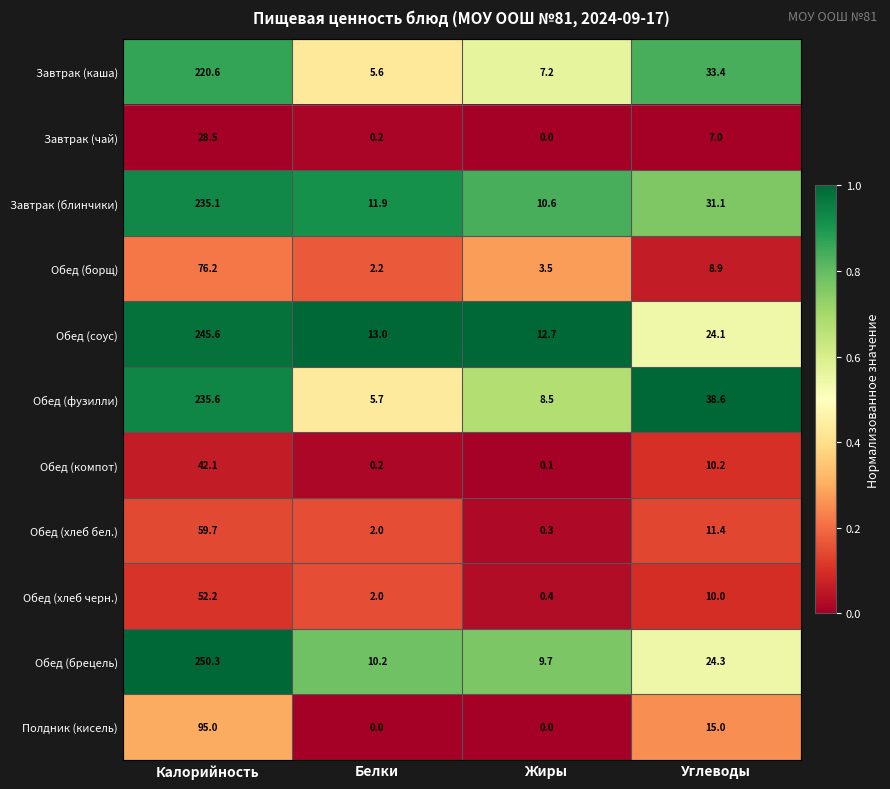

At Углеводы, list the series in order from largest to smallest.

Обед (фузилли), Завтрак (каша), Завтрак (блинчики), Обед (брецель), Обед (соус), Полдник (кисель), Обед (хлеб бел.), Обед (компот), Обед (хлеб черн.), Обед (борщ), Завтрак (чай)